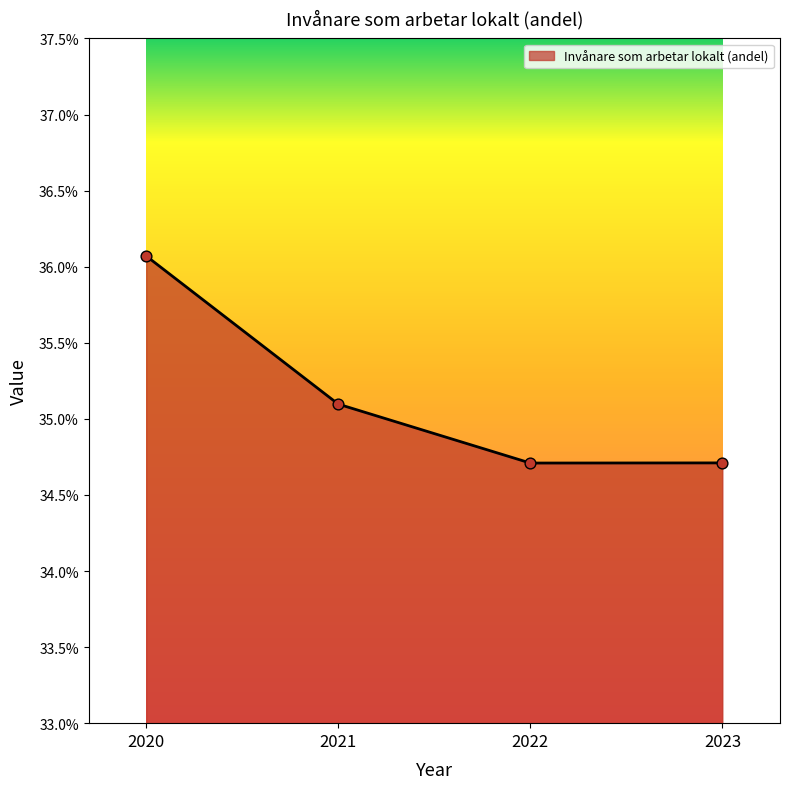

What is the ratio of the value at 2022 to the value at 2021?

1.0